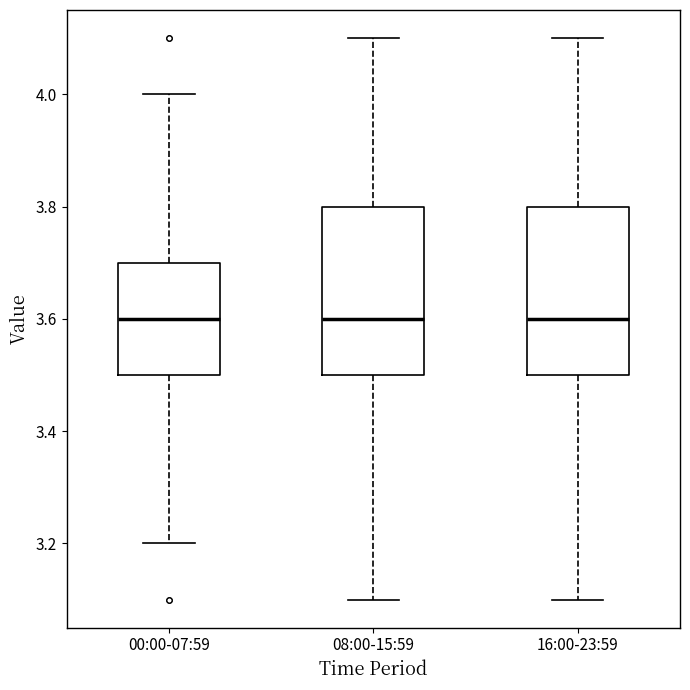

Reading left to right, transcribe this box plot: for each box, give where its median line is, the range the box spans, and where its two whiskers end, as read against the y-axis. The values are not printed on the chart, so give them approximately, as read against the axis.

00:00-07:59: median 3.6, box 3.5 to 3.7, whiskers 3.2 to 4.0
08:00-15:59: median 3.6, box 3.5 to 3.8, whiskers 3.1 to 4.1
16:00-23:59: median 3.6, box 3.5 to 3.8, whiskers 3.1 to 4.1